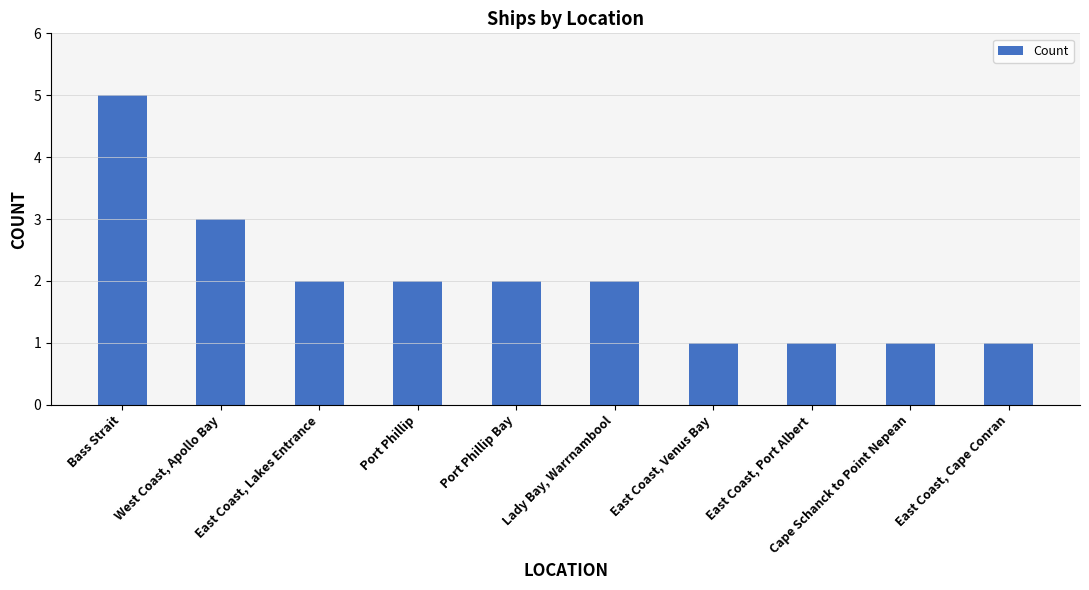

What is the difference between the values at Cape Schanck to Point Nepean and Port Phillip?

1